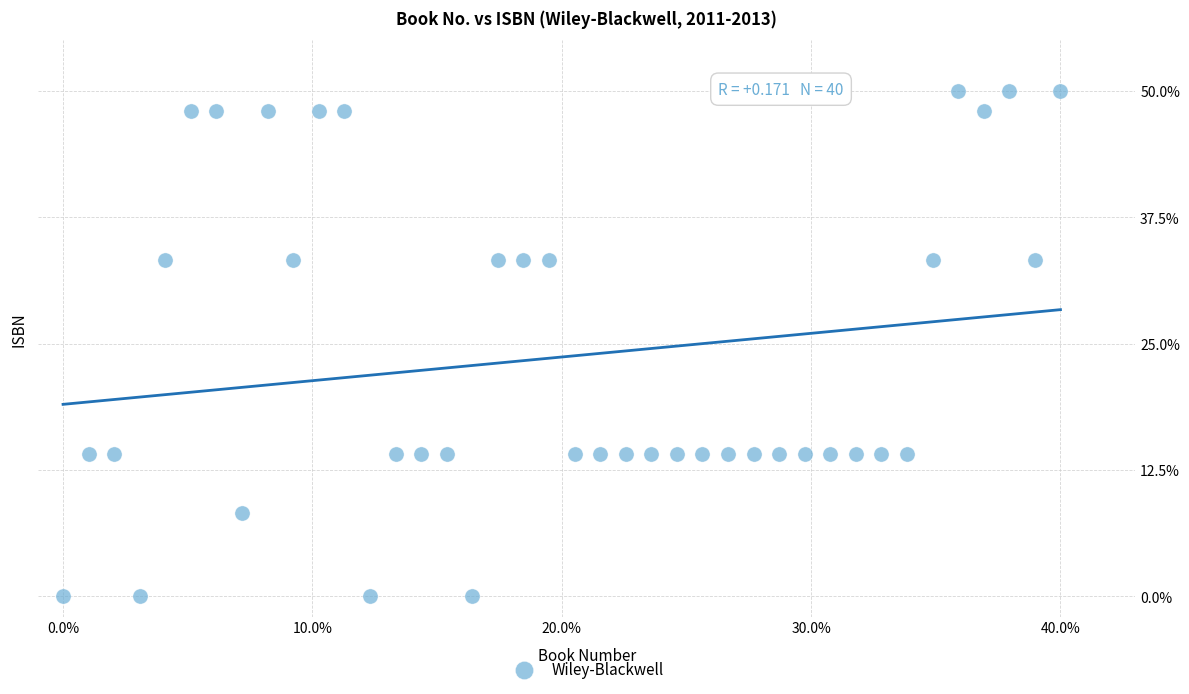

What is the range of X values (max minus min)?

40.0